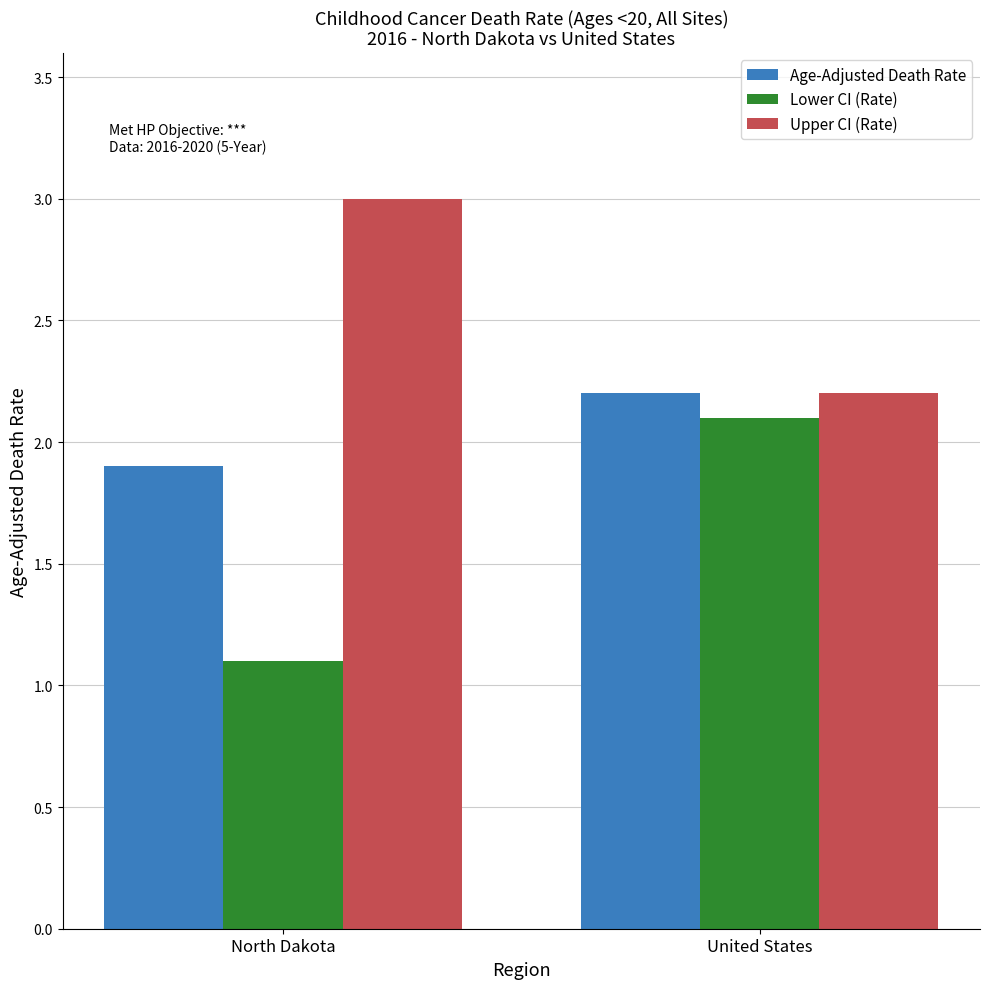

What are all the series names shown in the legend?

Age-Adjusted Death Rate, Lower CI (Rate), Upper CI (Rate)